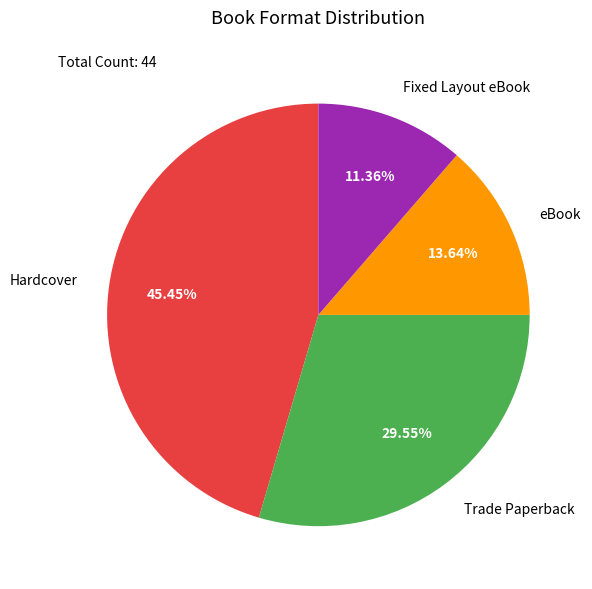

Is there a majority slice in this chart?

No